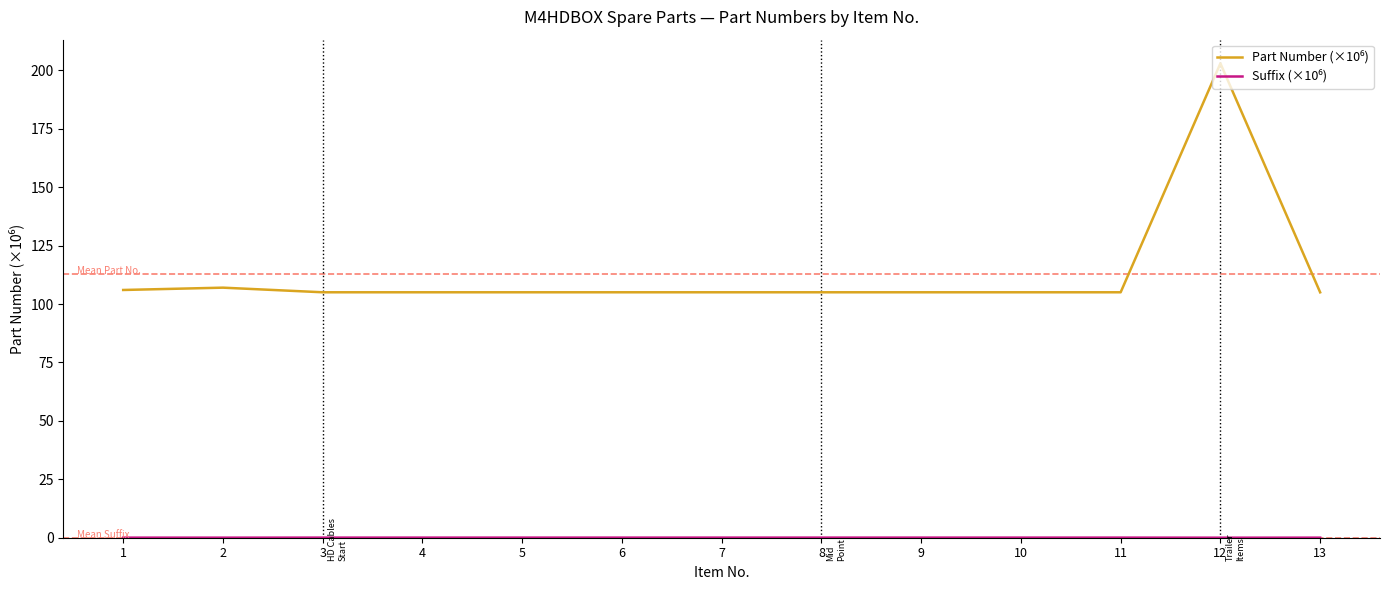

What is the maximum value shown in the chart?

203.0